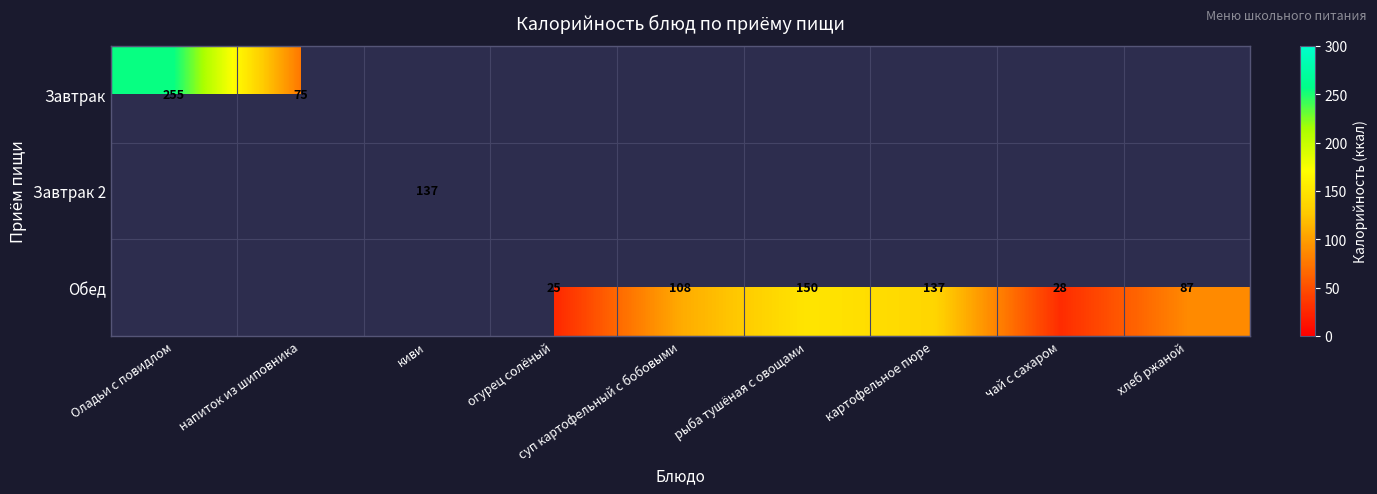

Count the number of data series in this chart.

3